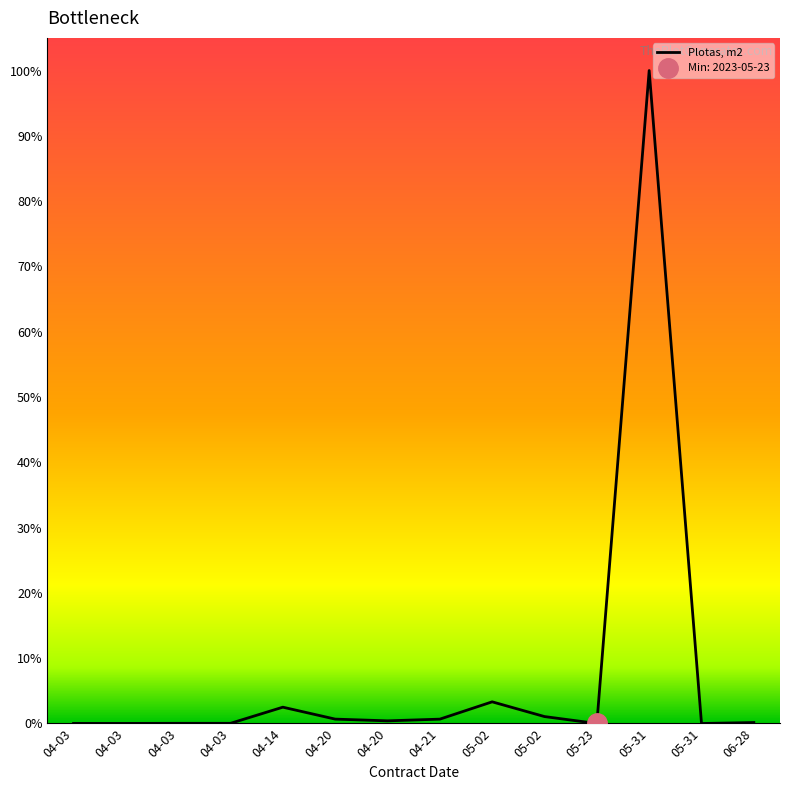

How many data points are above 0?

12